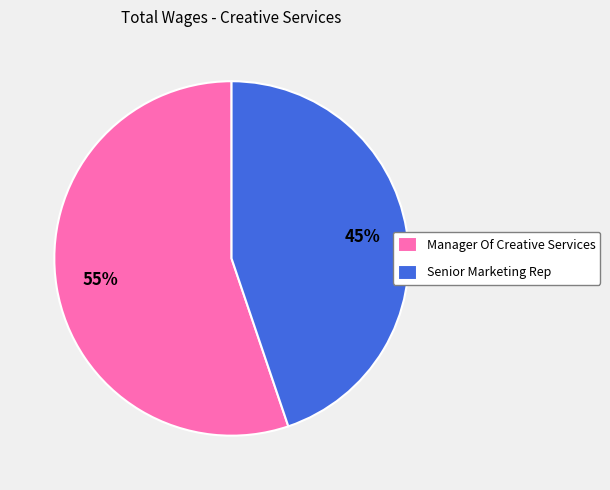

Combined, do Senior Marketing Rep and Manager Of Creative Services account for over 50%?

Yes